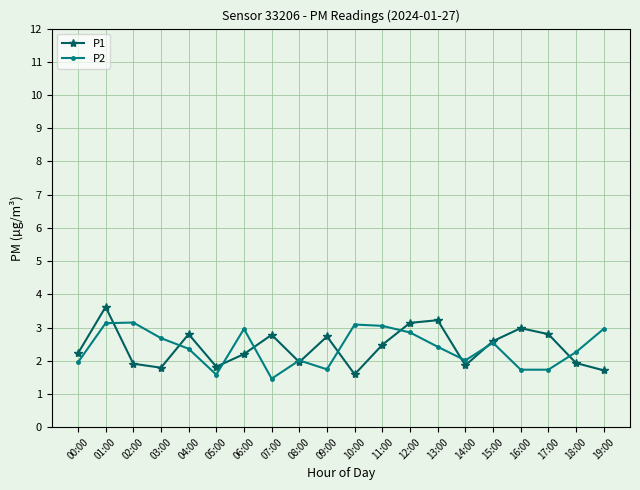

Which series has the largest range (max minus min)?

P1